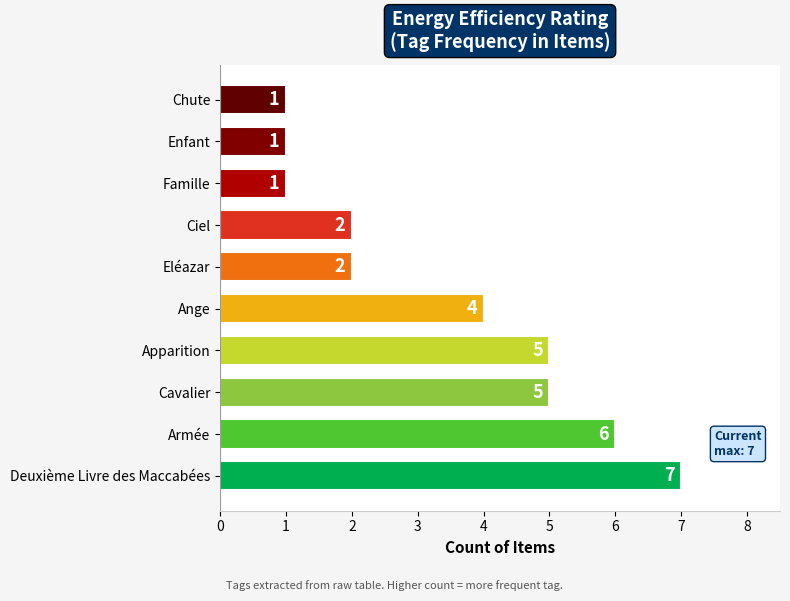

Count the values in the range 1 to 5.

8